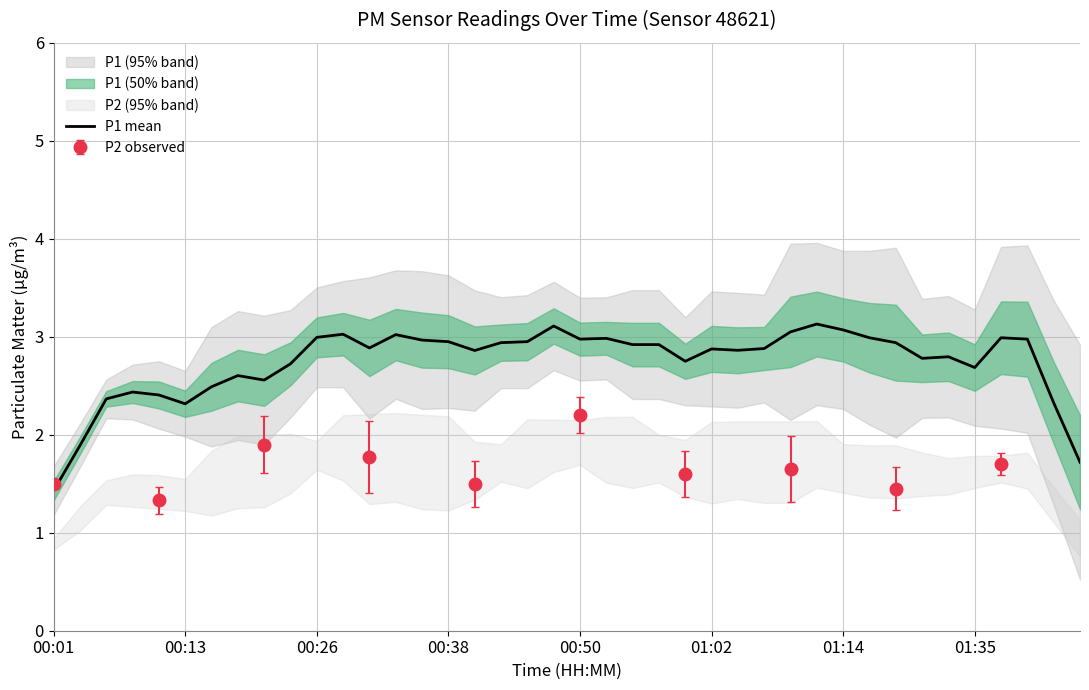

What is the change in value from 18 to 28?

+0.1